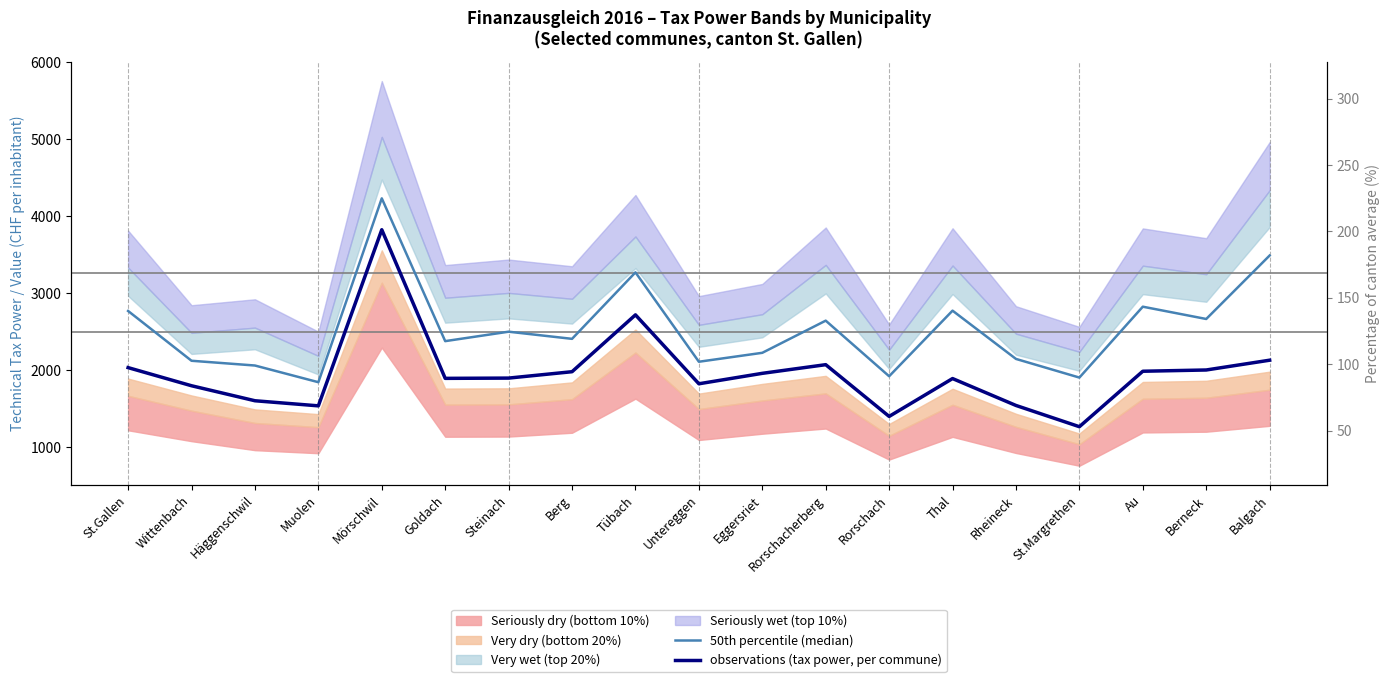

At which category does observations (tax power, per commune) reach its first local peak?

Mörschwil